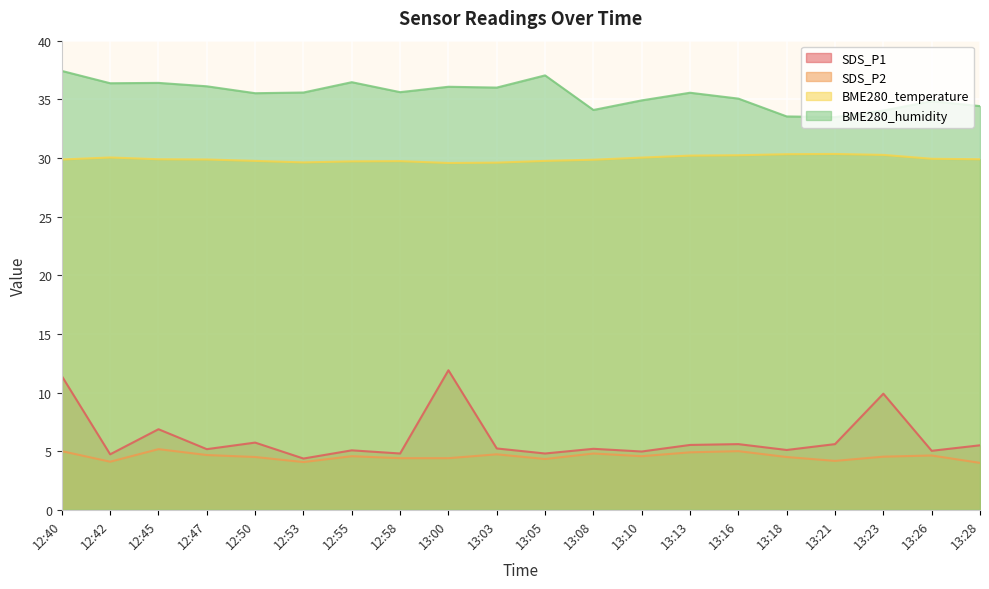

Where is the first local minimum for SDS_P2?

12:42